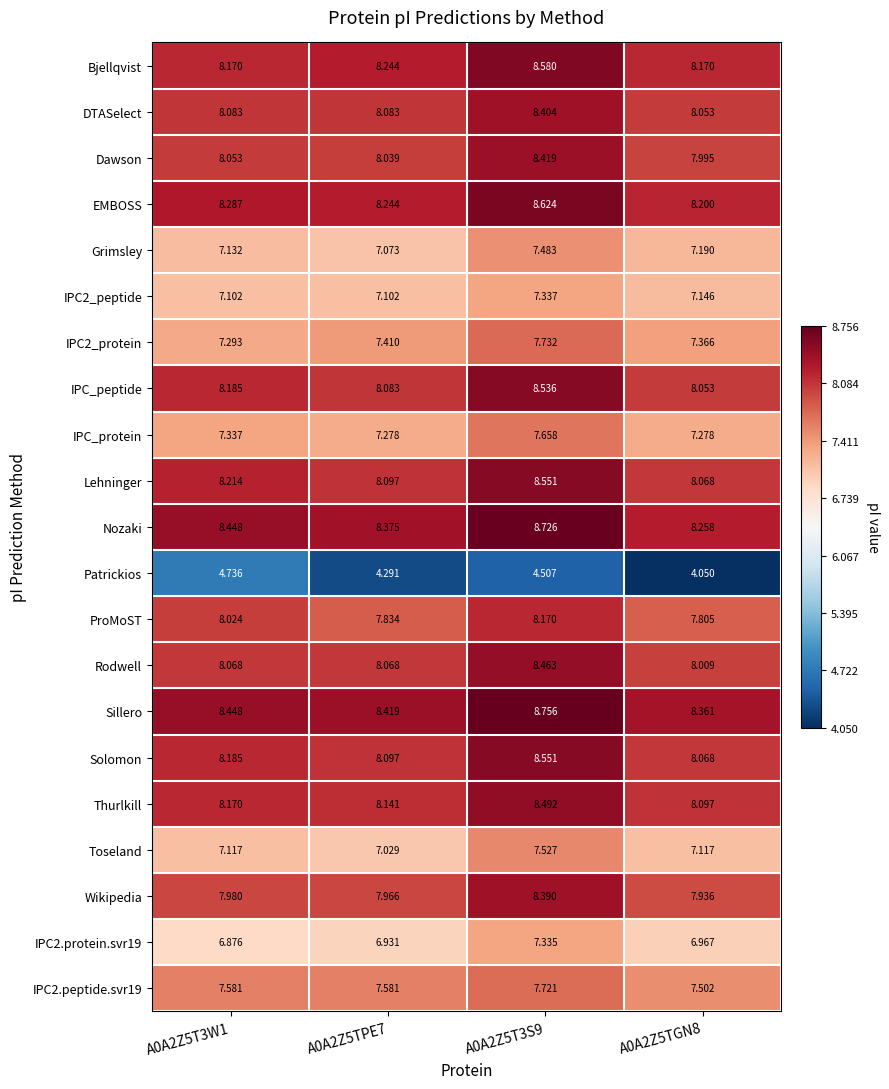

Which series has the widest spread of values?

Patrickios